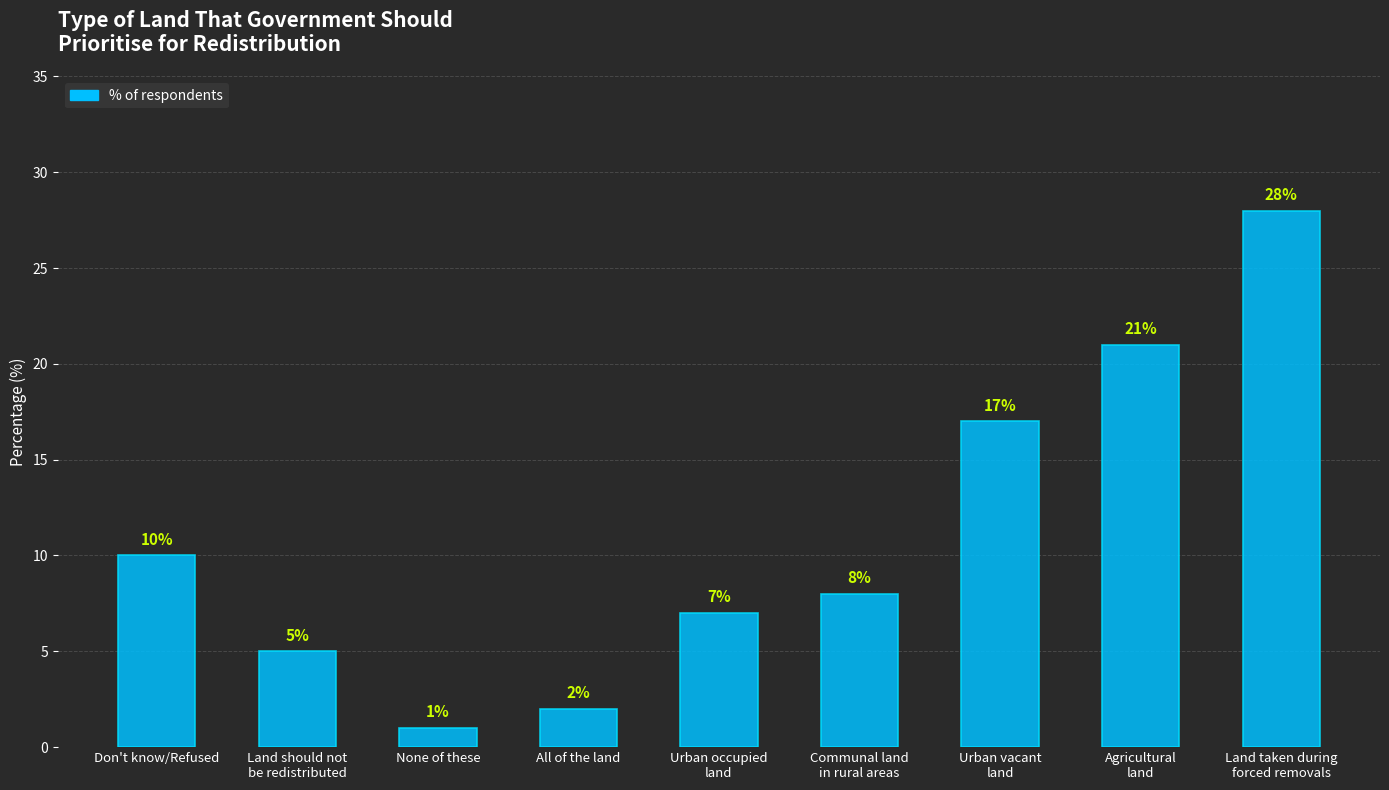

What is the minimum value shown in the chart?

1